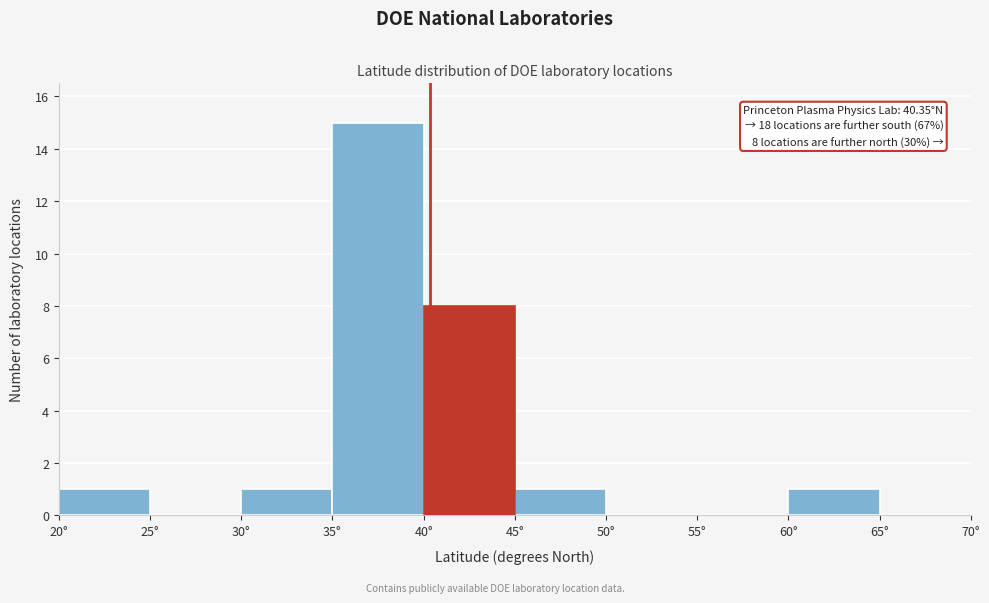

Over which range of the x-axis is the bar tallest?

35 to 40